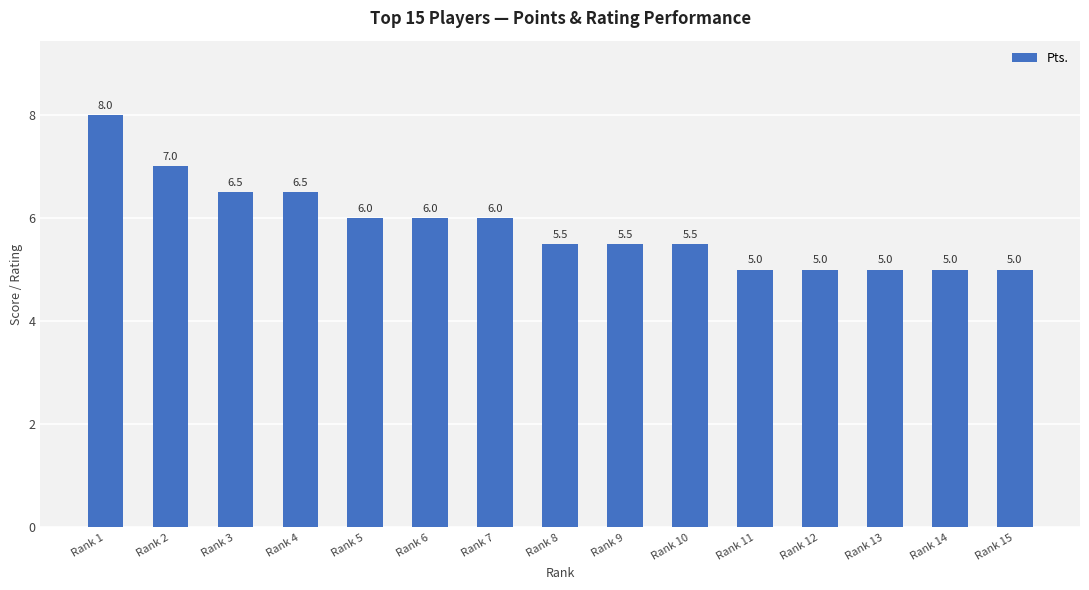

Is it true that the value at Rank 11 is 7.4?

False